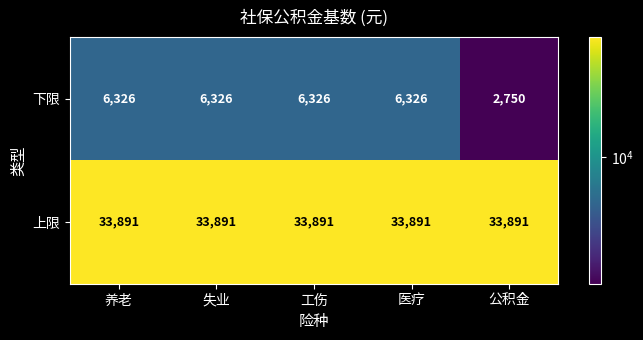

Which series has the largest total across all categories?

上限